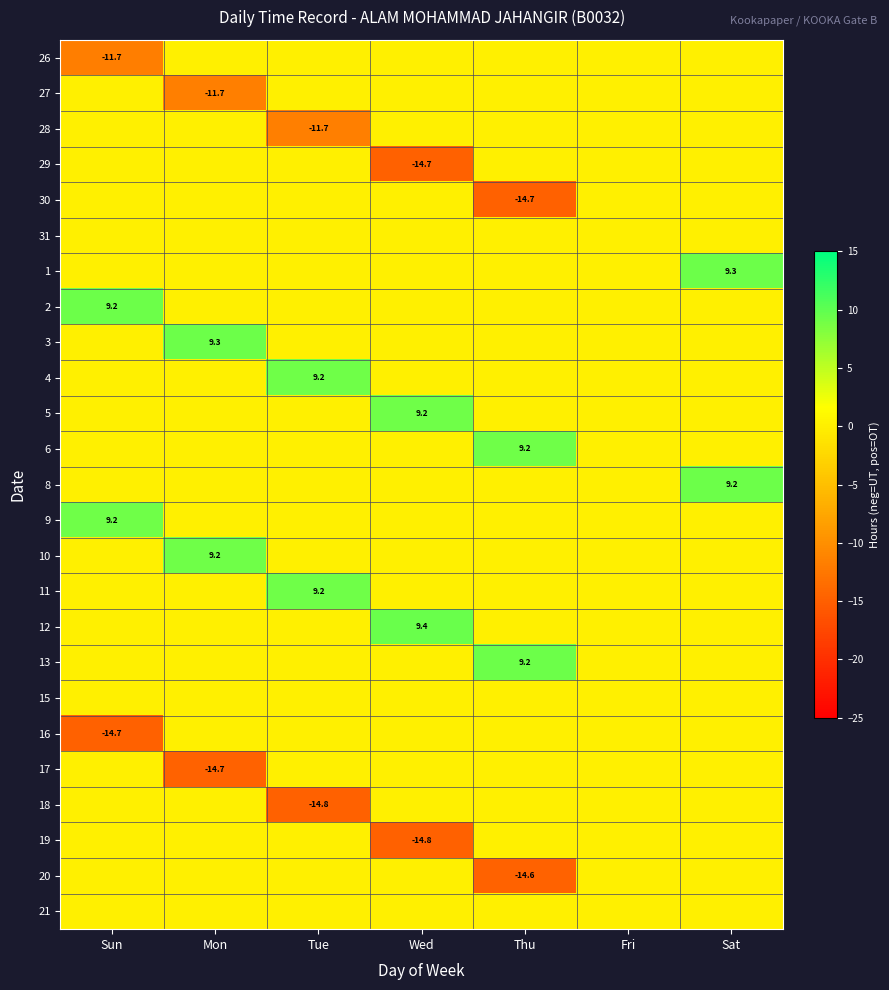

True or false: 10 has a value of 9.2 at Mon.

True